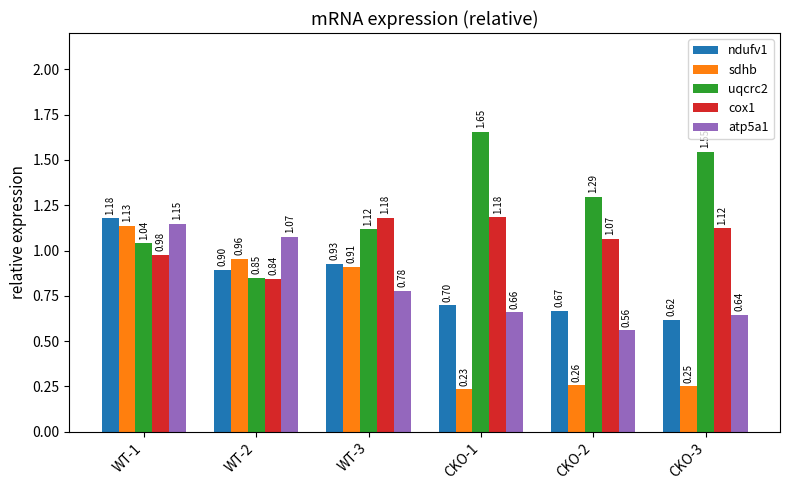

How many categories are shown in the chart?

6